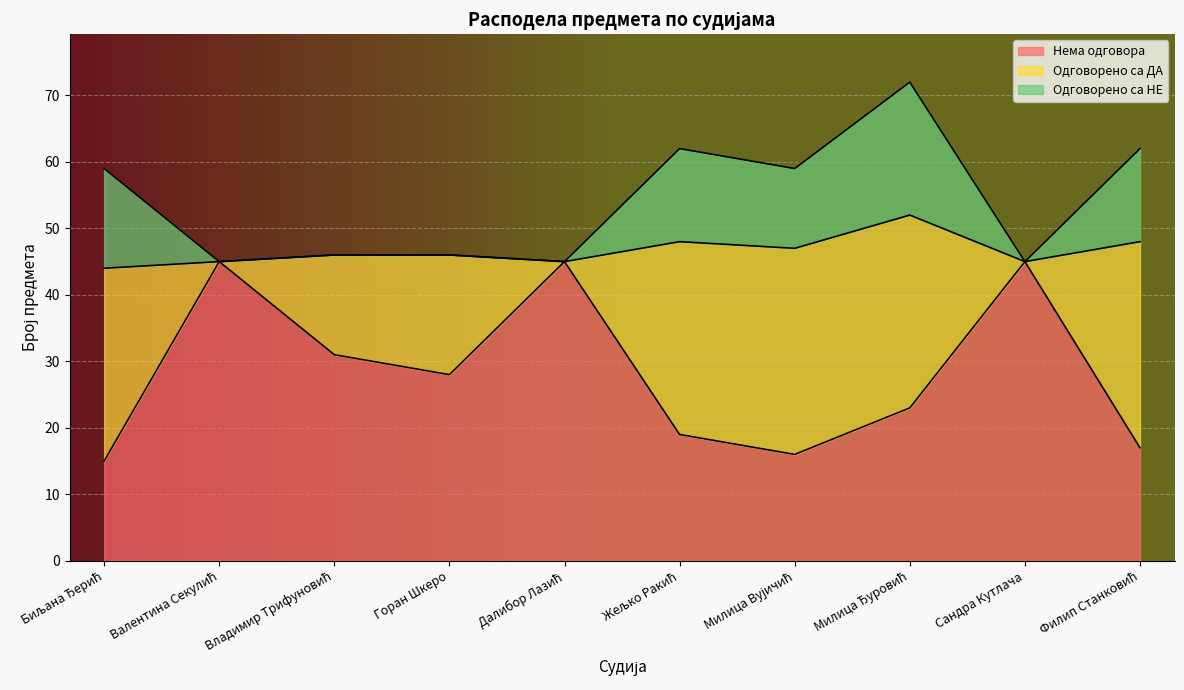

True or false: Нема одговора and Одговорено са НЕ intersect in this chart.

False